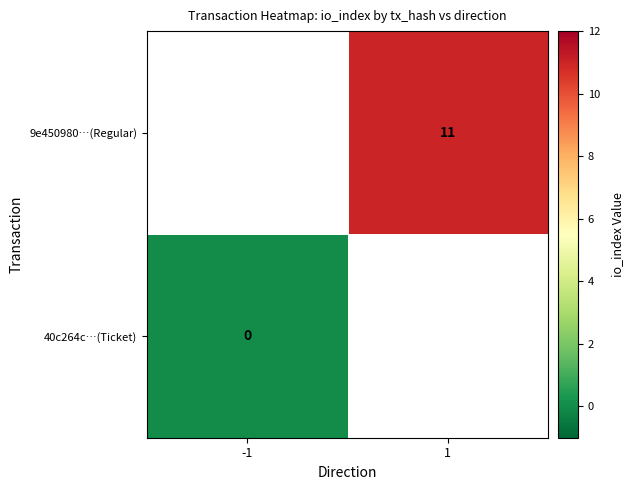

Which series has the widest spread of values?

40c264c…(Ticket)